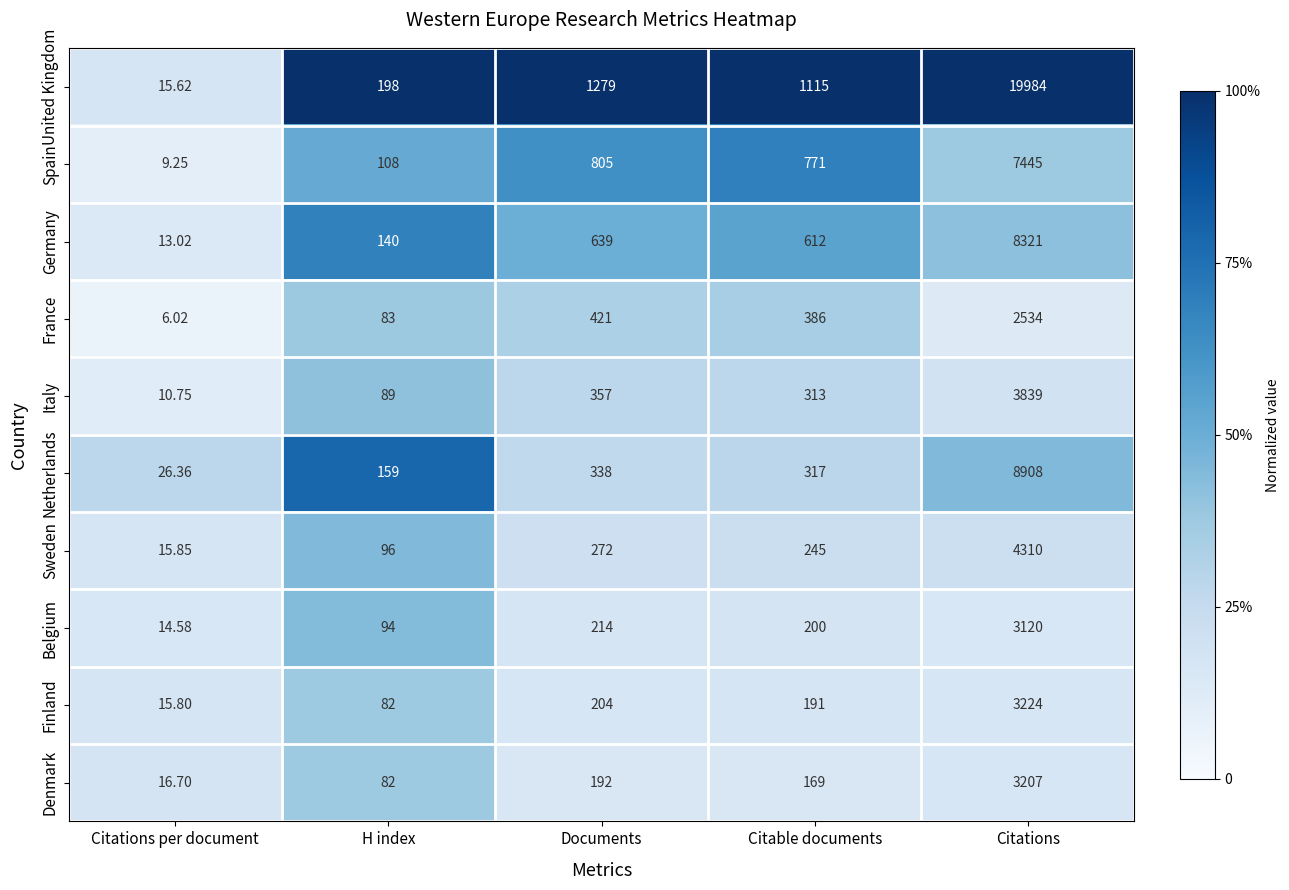

Count the number of categories in the chart.

5